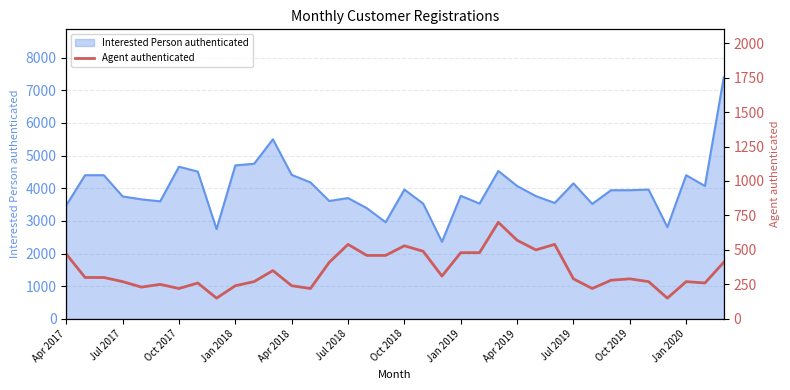

The Interested Person authenticated series shows 5584 at Oct 2018. True or false?

False